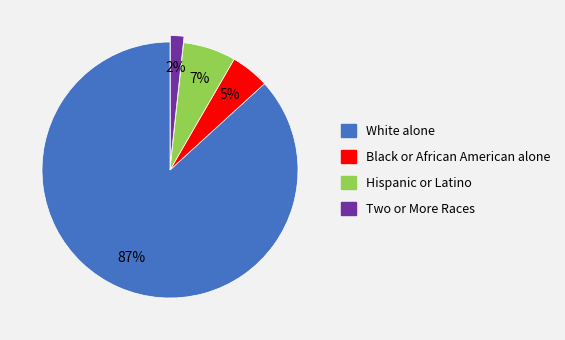

How many segments does this pie chart have?

4